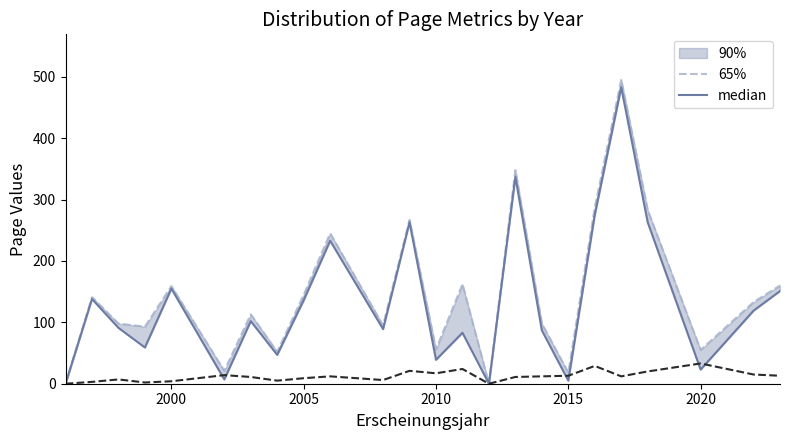

True or false: 90% and 65% intersect in this chart.

False